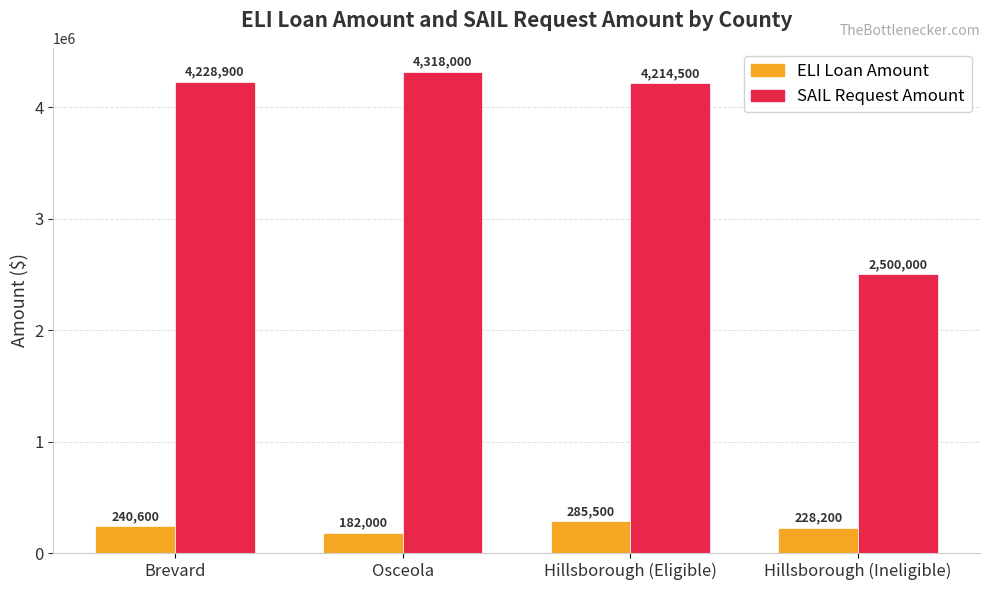

What is the spread (max minus min) of values at Osceola?

4136000